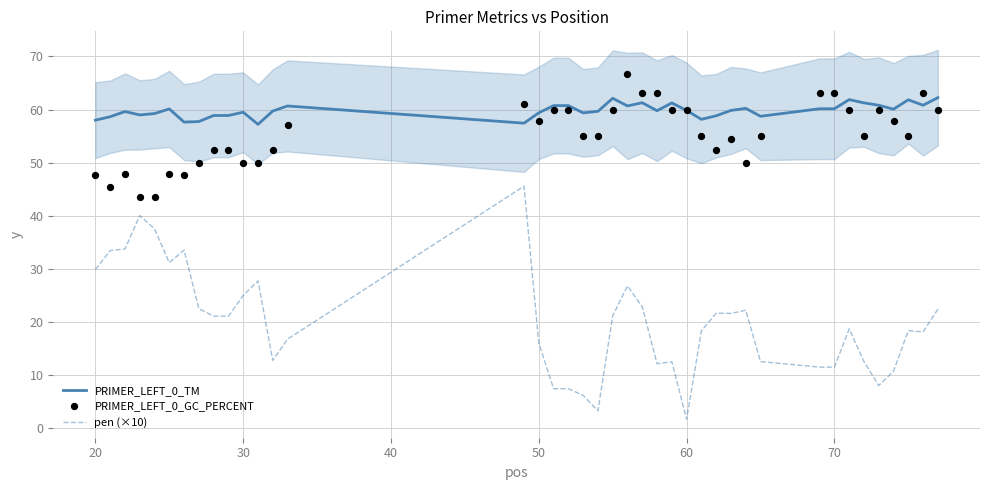

Which series has the largest total across all categories?

PRIMER_LEFT_0_TM